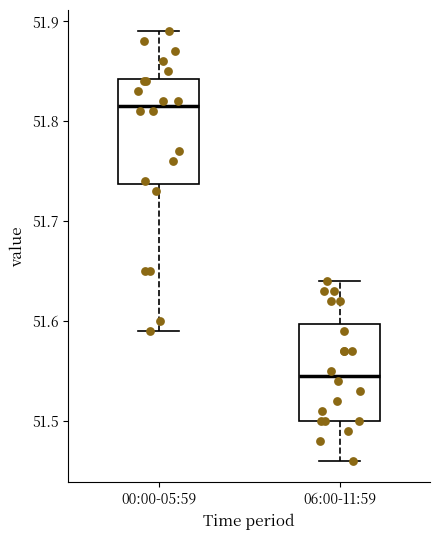

Which box's median line is the highest?

00:00-05:59